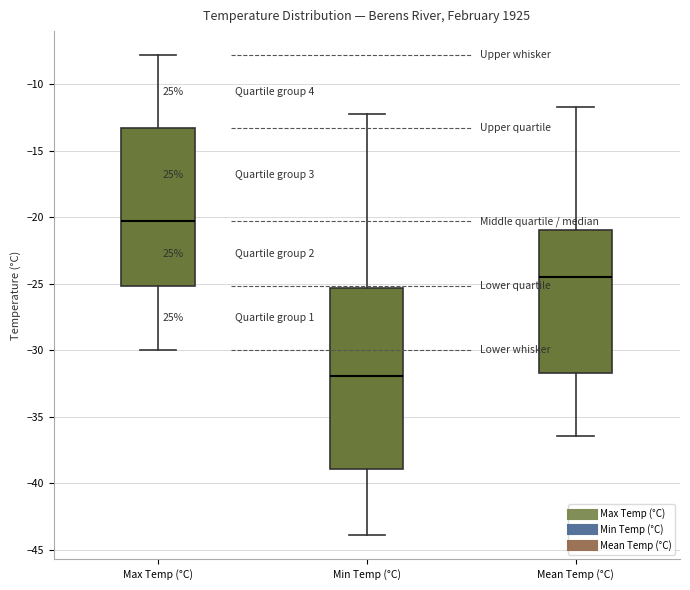

Where is the upper edge of the box for Min Temp (°C) on the y-axis? The values are not printed on the chart, so give them approximately, as read against the axis.

-25.5